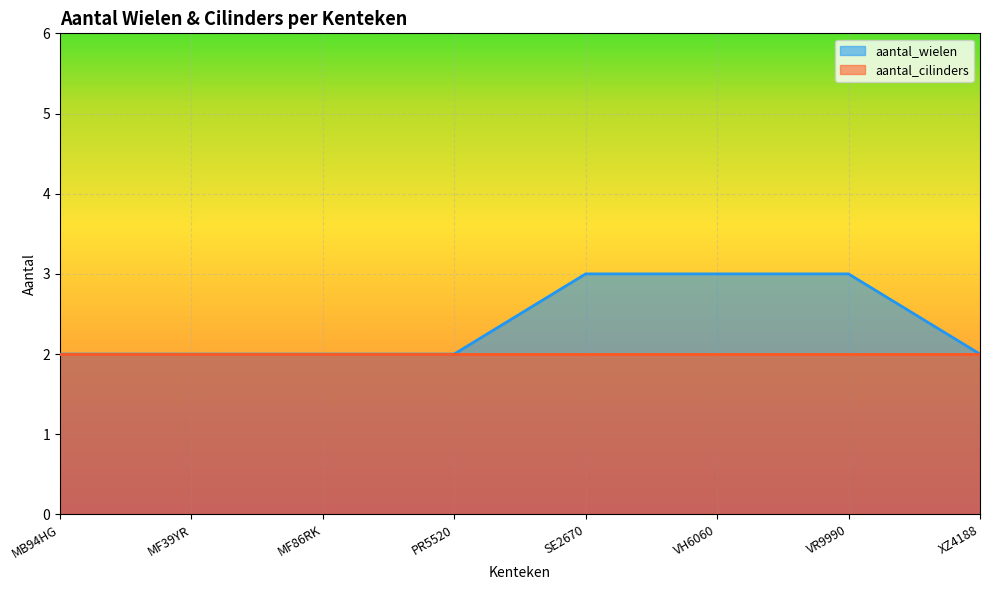

Rank the categories by value from highest to lowest.

SE2670, VH6060, VR9990, MB94HG, MF39YR, MF86RK, PR5520, XZ4188